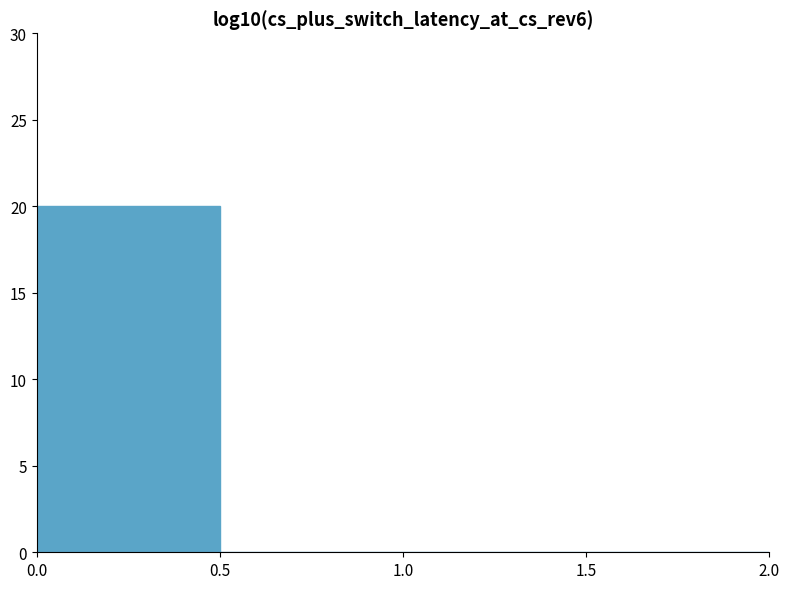

Over which range of the x-axis is the bar tallest?

0.0 to 0.5